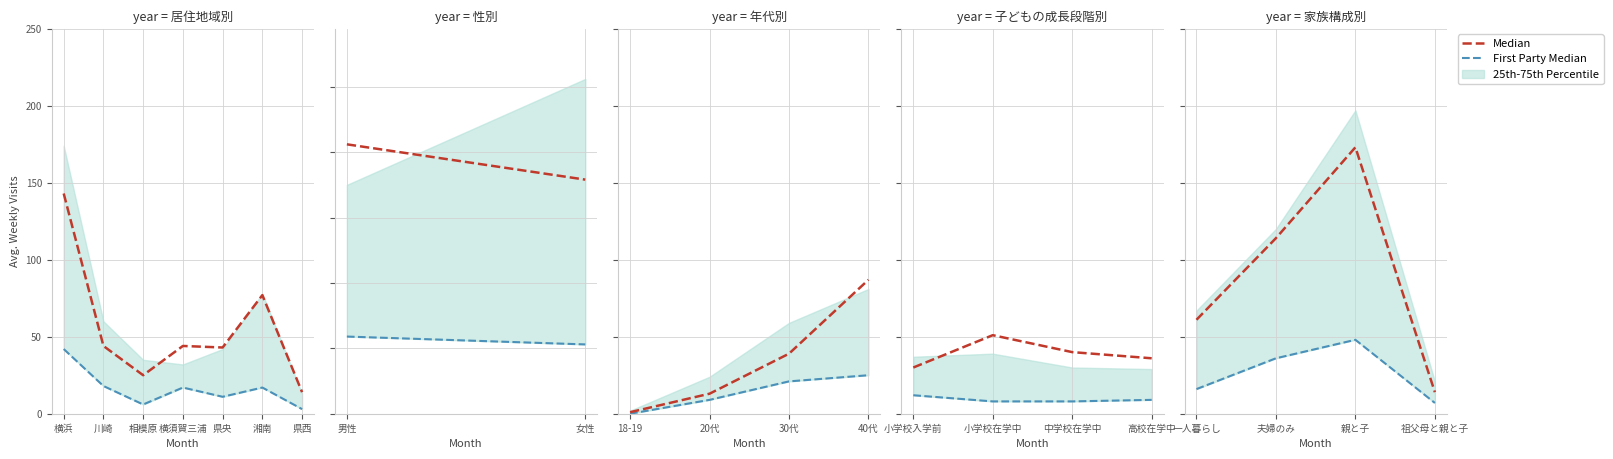

Rank the series by their average value, from highest to lowest.

Median, First Party Median